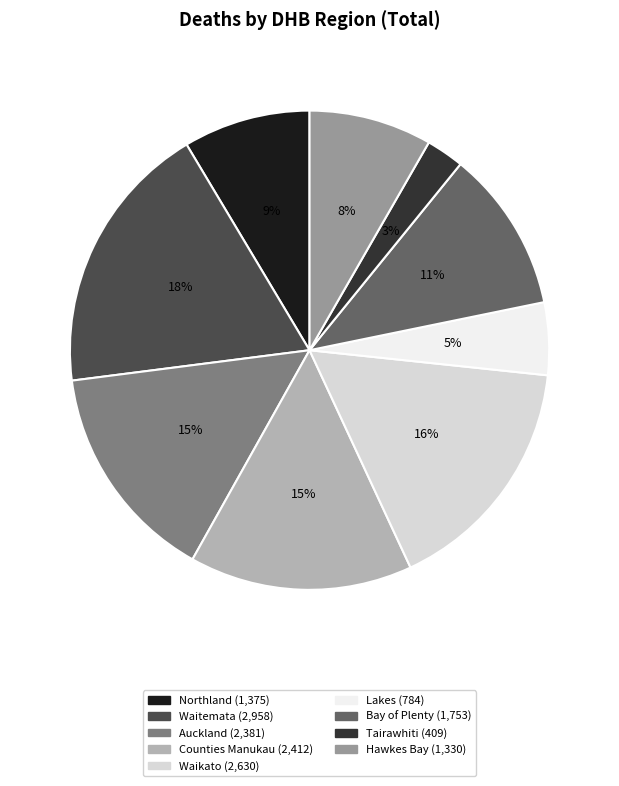

To the nearest percent, what portion does Counties Manukau represent?

15%